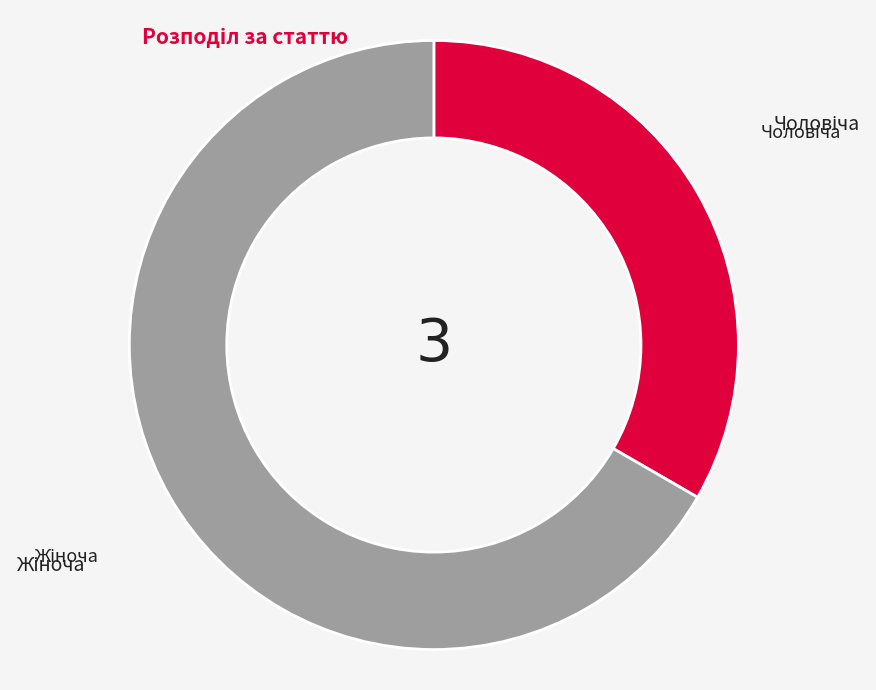

Is there a majority slice in this chart?

Yes